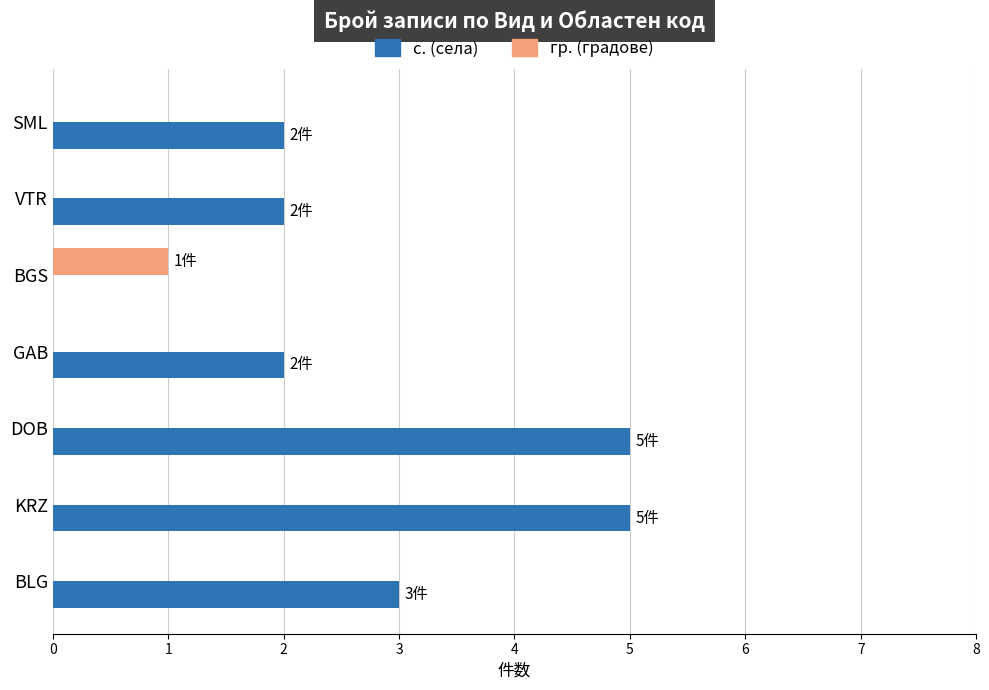

What are all the series names shown in the legend?

с. (села), гр. (градове)